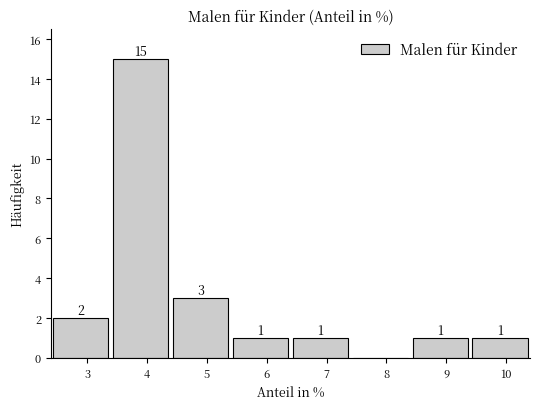

Which range on the x-axis has the tallest bar?

3.4 to 4.4